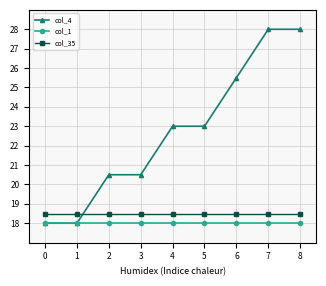

Reading left to right, list all the values displayed in this chart.

col_4: 0=18.0	1=18.0	2=20.5	3=20.5	4=23.0	5=23.0	6=25.5	7=28.0	8=28.0
col_1: 0=18.0	1=18.0	2=18.0	3=18.0	4=18.0	5=18.0	6=18.0	7=18.0	8=18.0
col_35: 0=18.5	1=18.5	2=18.5	3=18.5	4=18.5	5=18.5	6=18.5	7=18.5	8=18.5